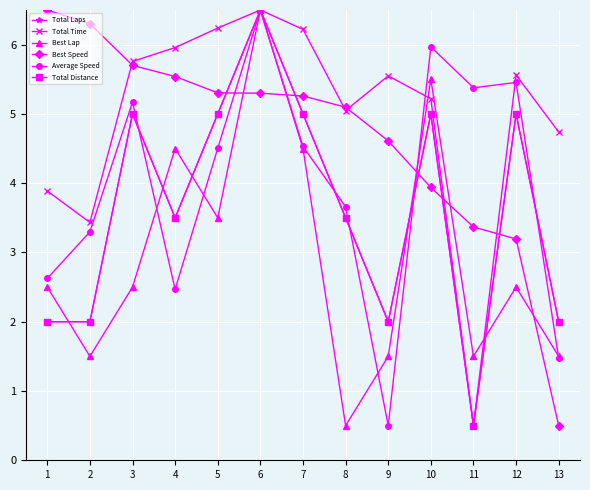

True or false: Average Speed has more than 2 interior local peaks.

True